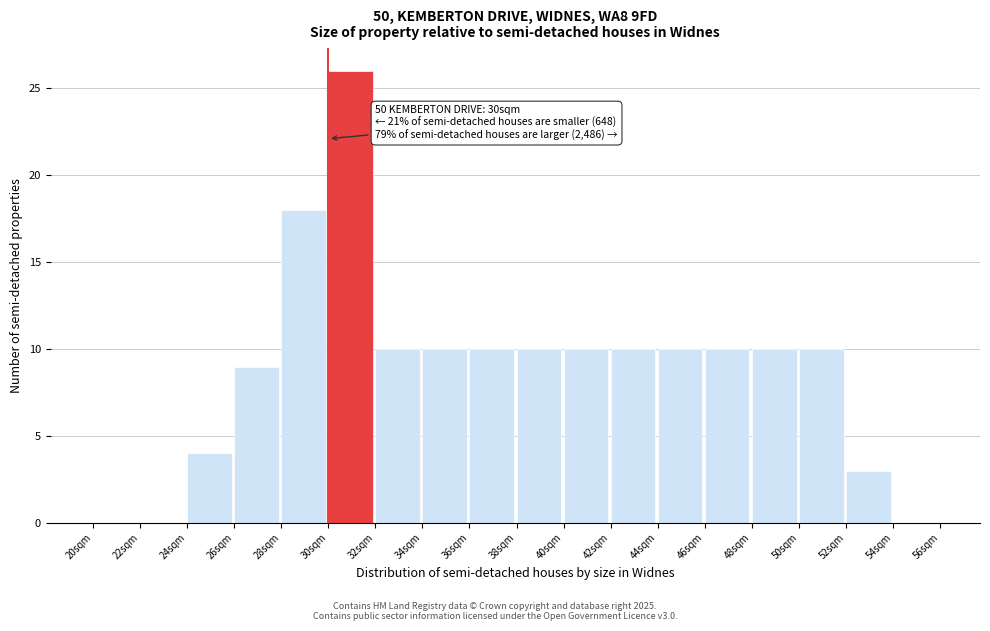

Over which range of the x-axis is the bar tallest?

30 to 32